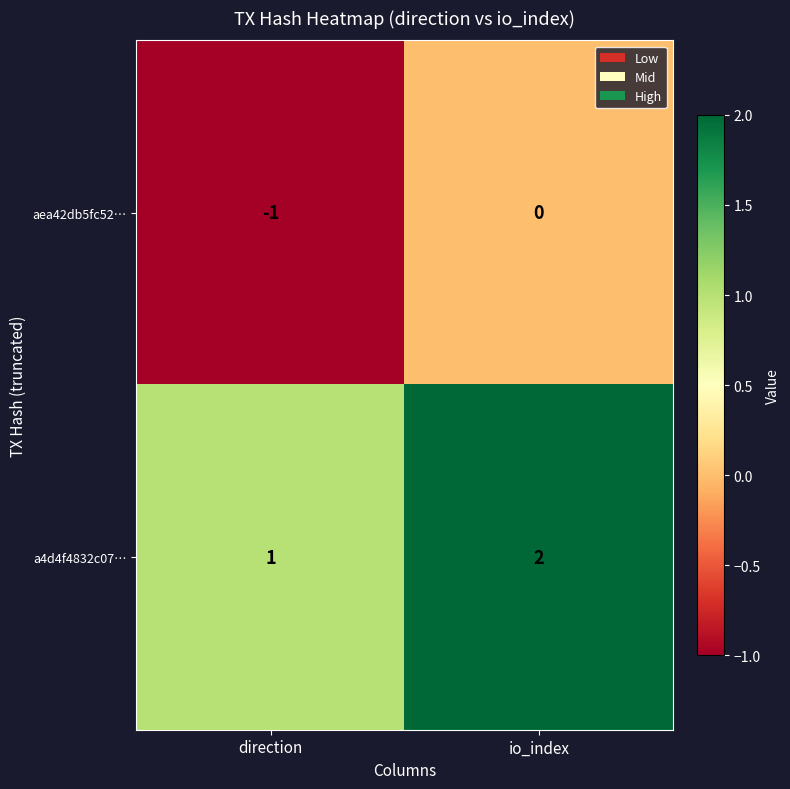

Rank the series at io_index from lowest to highest value.

aea42db5fc52…, a4d4f4832c07…